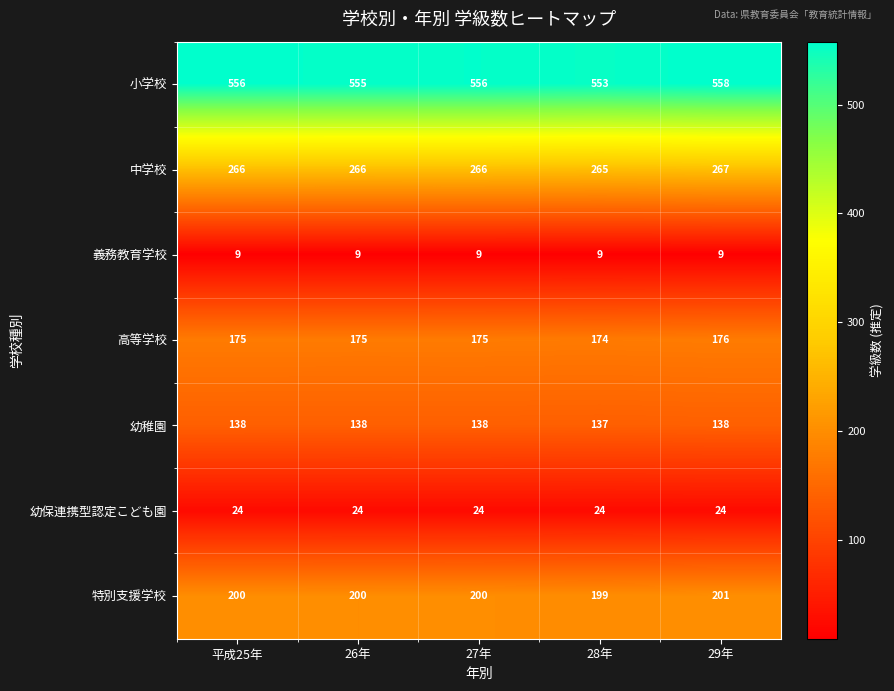

True or false: 中学校 has a value of 267 at 29年.

True